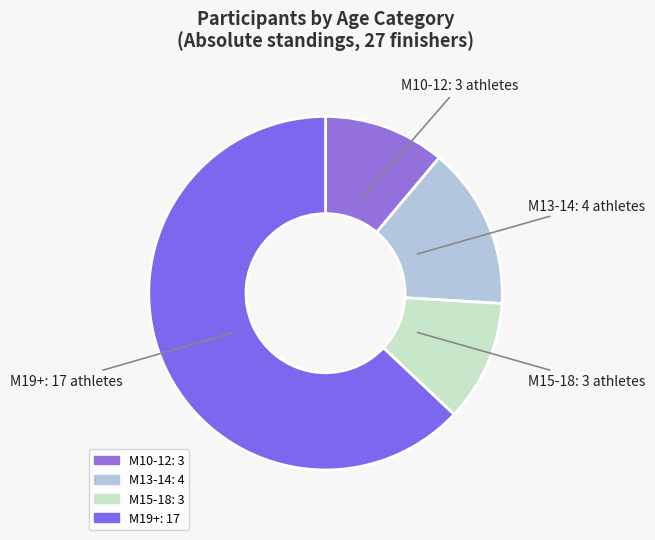

Combined, do M13-14 and M15-18 account for over 50%?

No